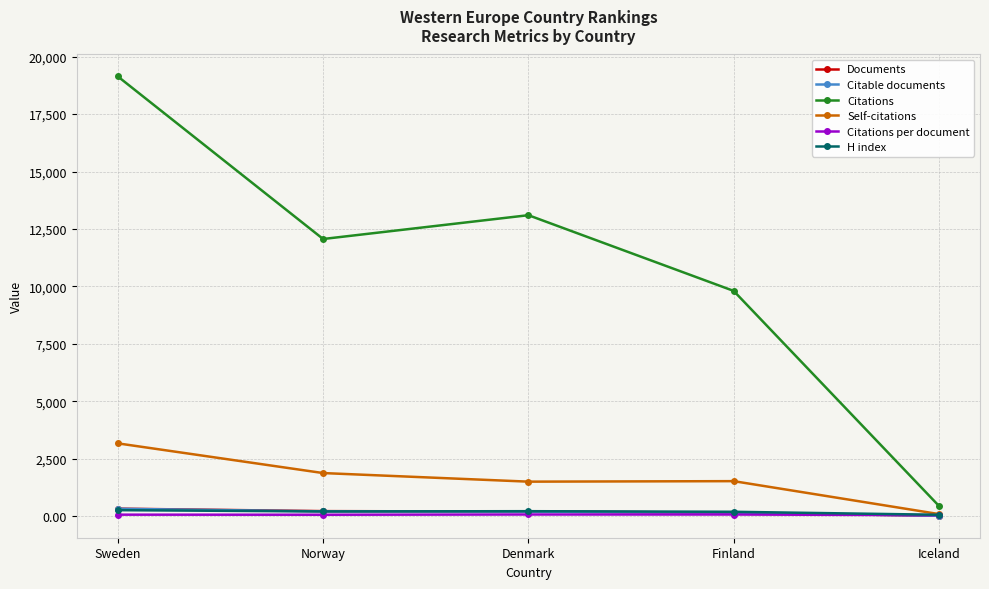

At which category does the chart reach its peak across all series?

Sweden